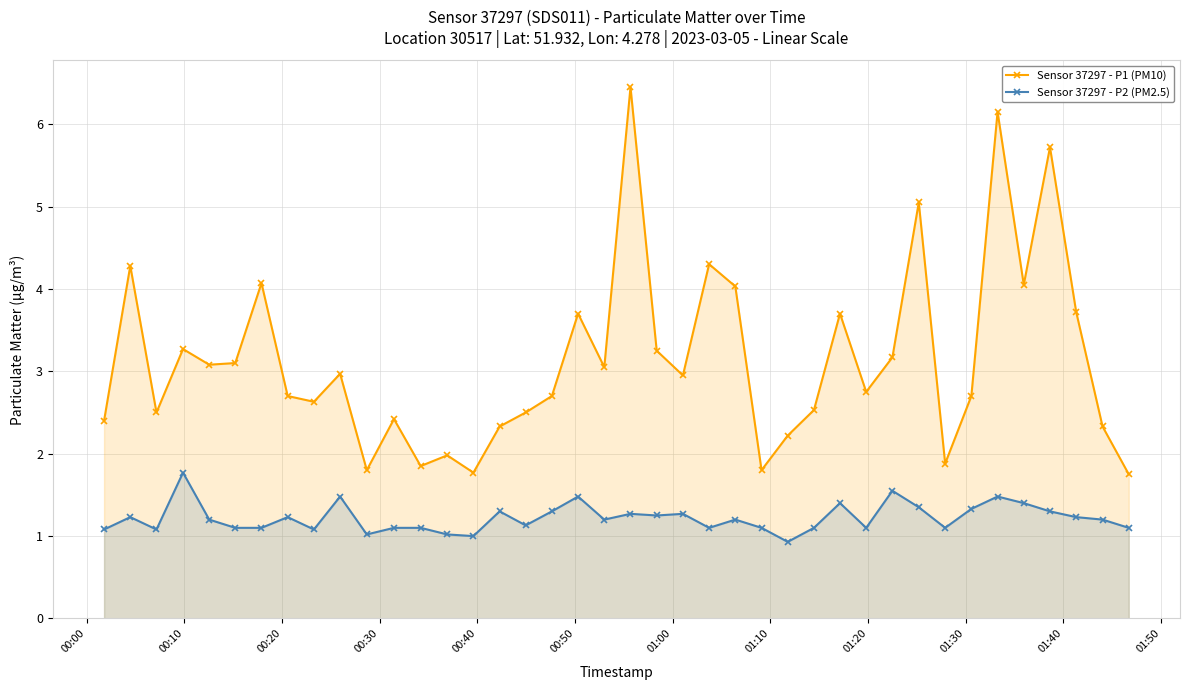

True or false: Sensor 37297 - P2 (PM2.5) and Sensor 37297 - P1 (PM10) intersect in this chart.

False